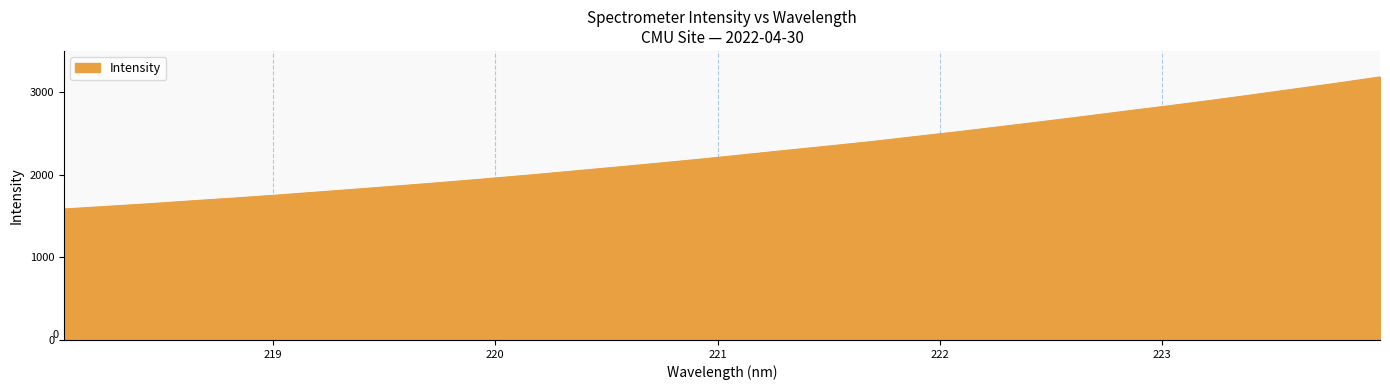

What is the difference between the maximum and minimum values?

1599.6